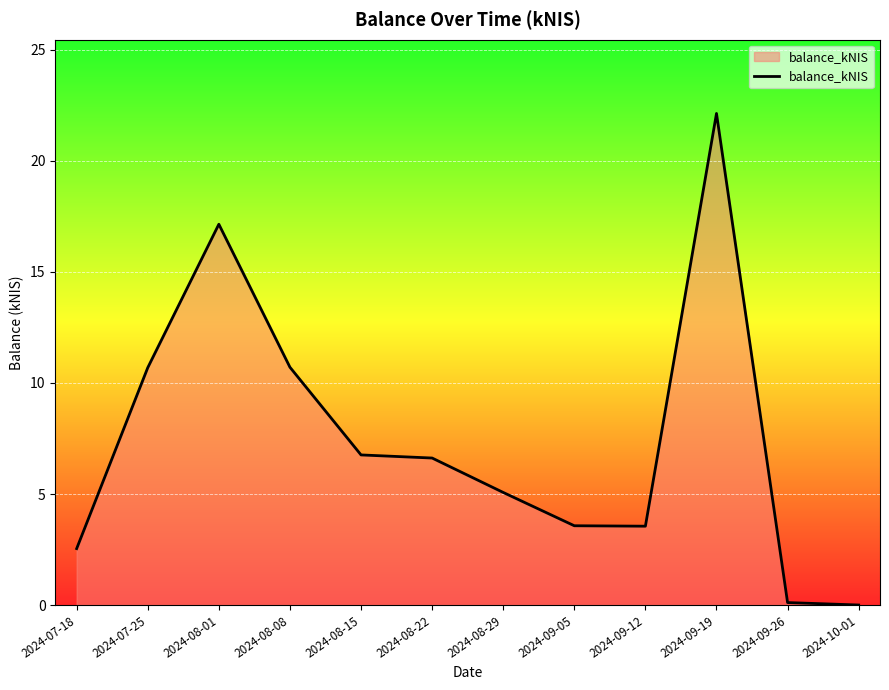

Read the value at 2024-08-29.

5.1